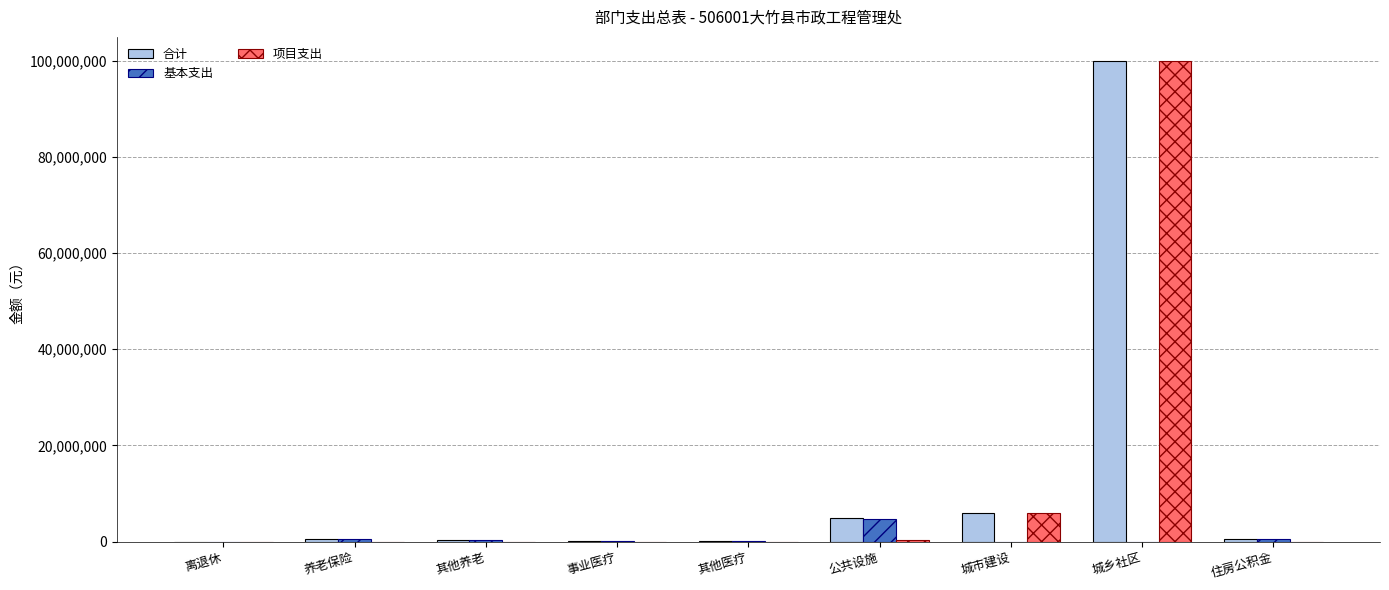

At which category does the chart reach its peak across all series?

城乡社区